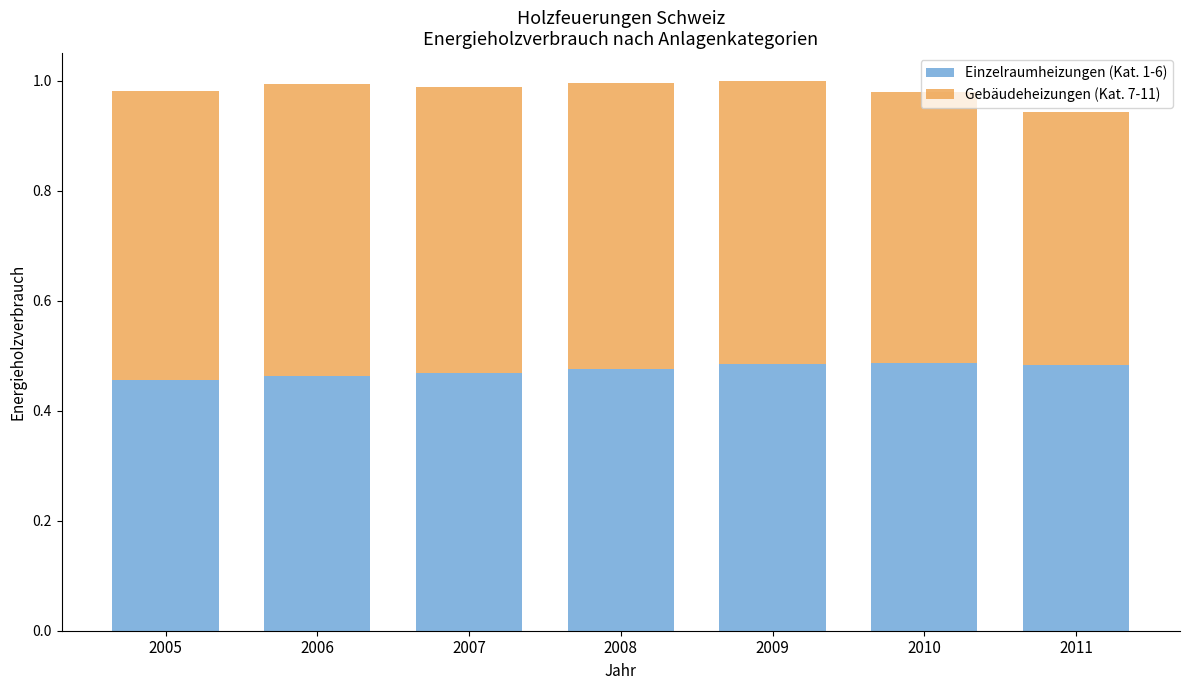

What is the sum of the Einzelraumheizungen (Kat. 1-6) values at 2008 and 2006?

0.9